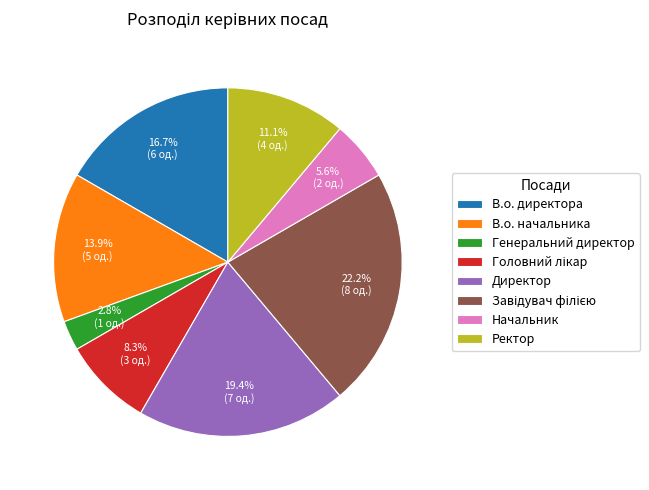

To the nearest percent, what is the average slice percentage?

12%